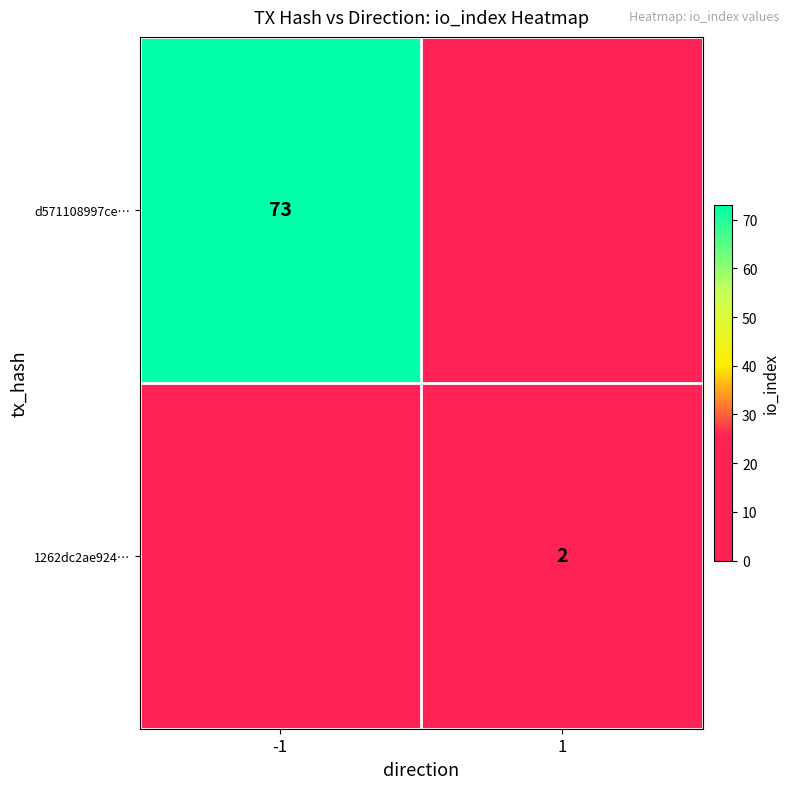

Is the value of 1262dc2ae924… at 1 greater than the value of d571108997ce… at -1?

No